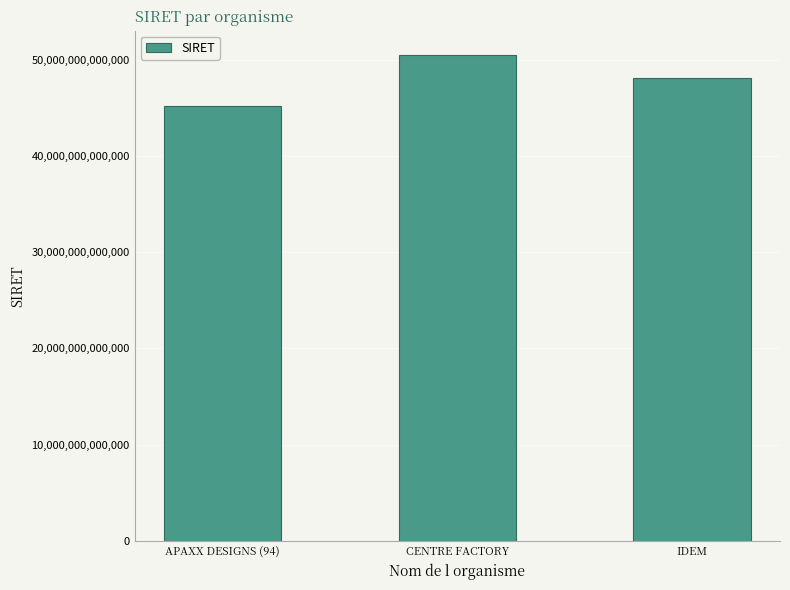

Is it true that the value at CENTRE FACTORY is 18039359002995?

False